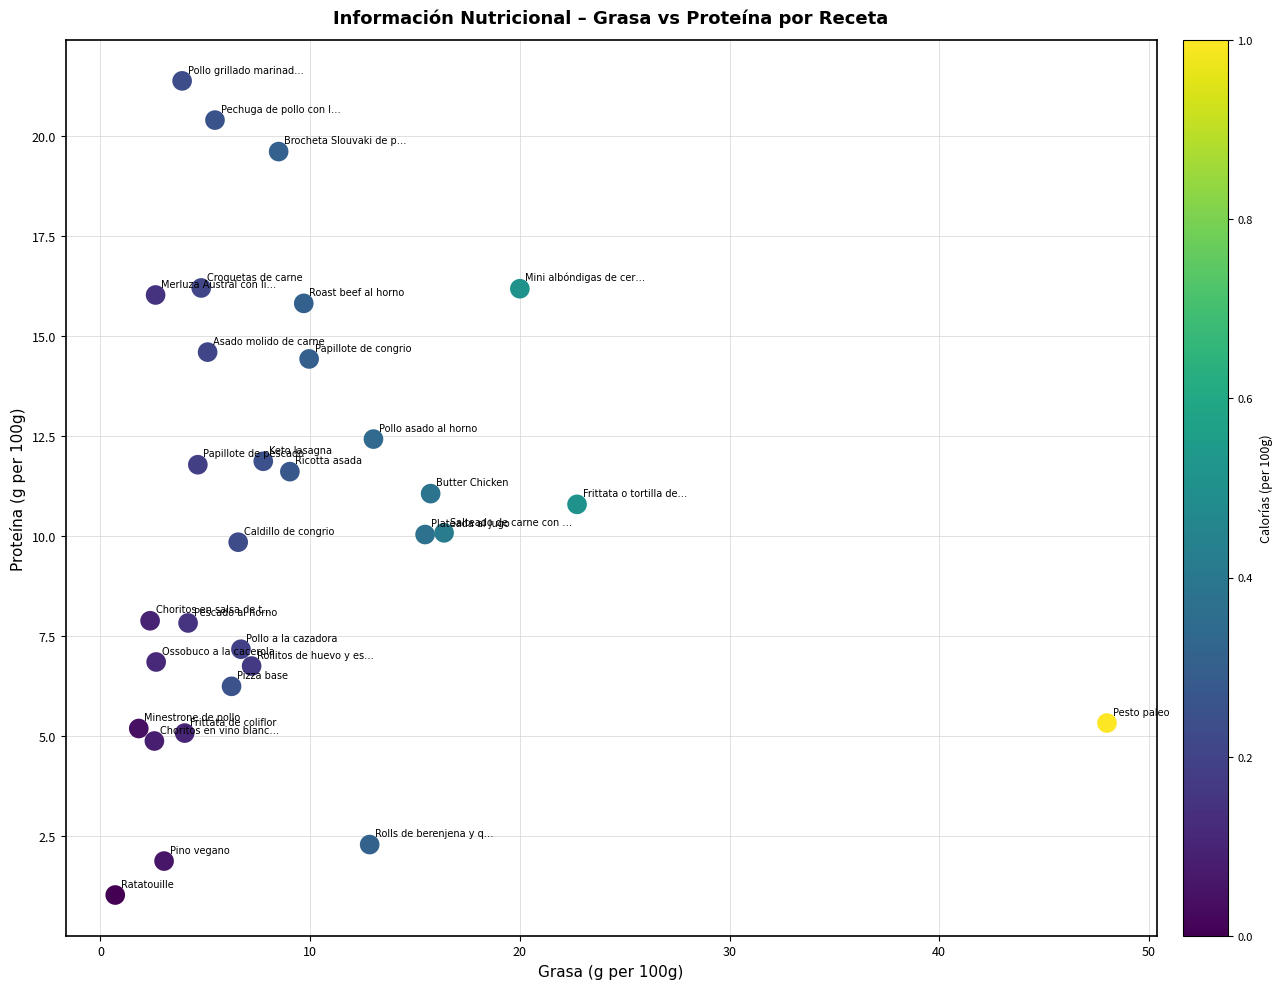

What is the range of Y values (max minus min)?

20.3